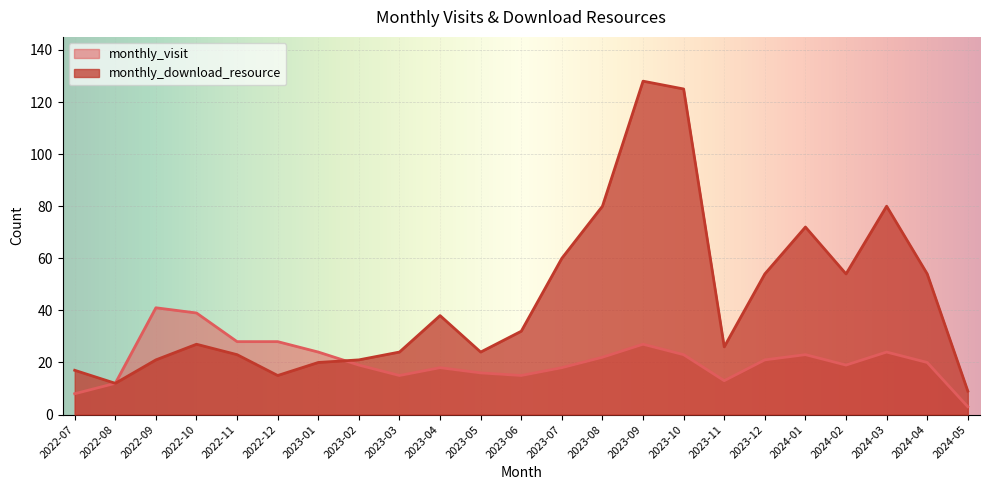

How many times do monthly_download_resource and monthly_visit cross each other?

1